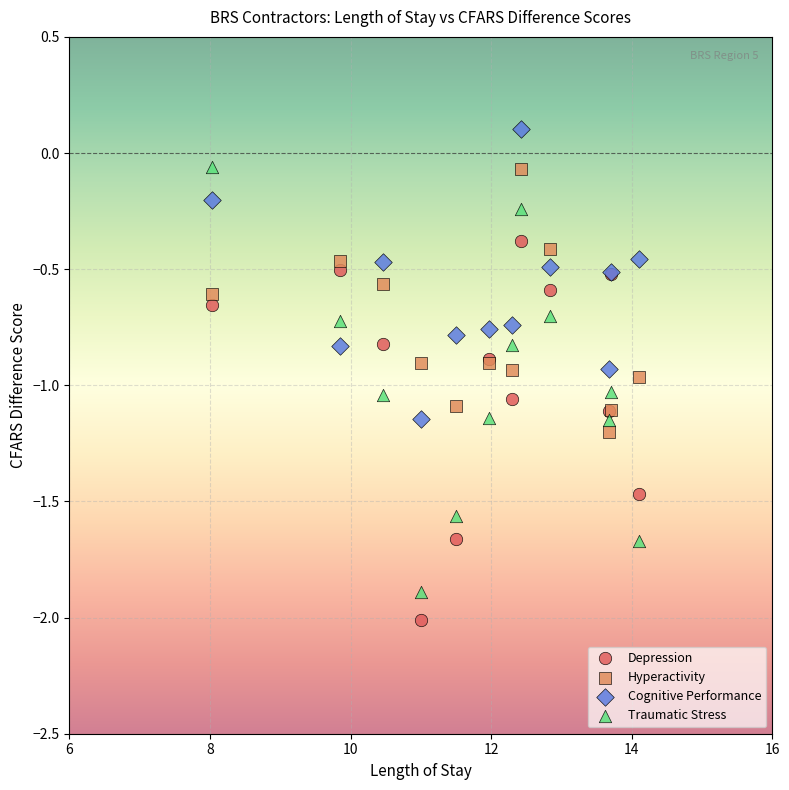

What is the X range (max minus min) for the scatter plot?

6.1